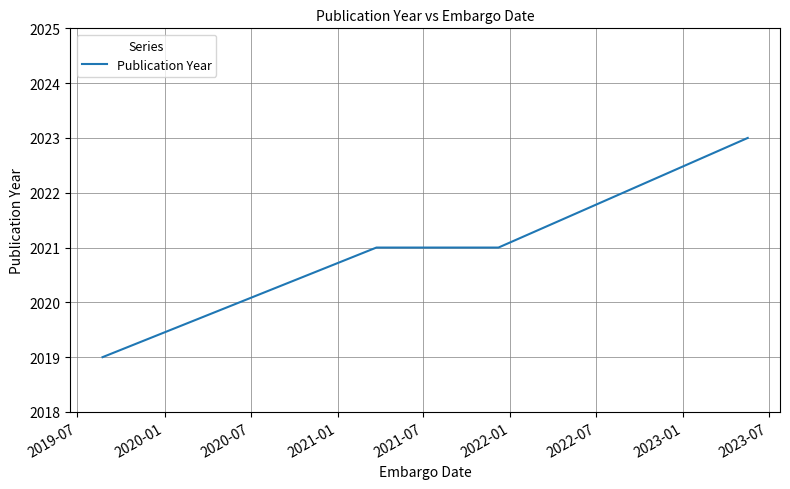

What is the minimum value shown in the chart?

2019